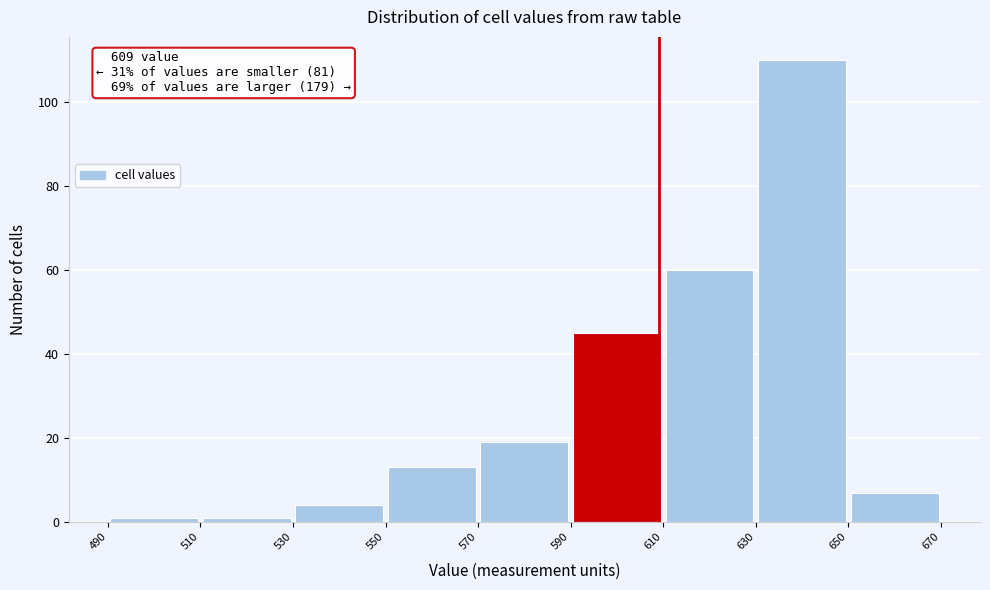

Over which range of the x-axis is the bar tallest?

630 to 650